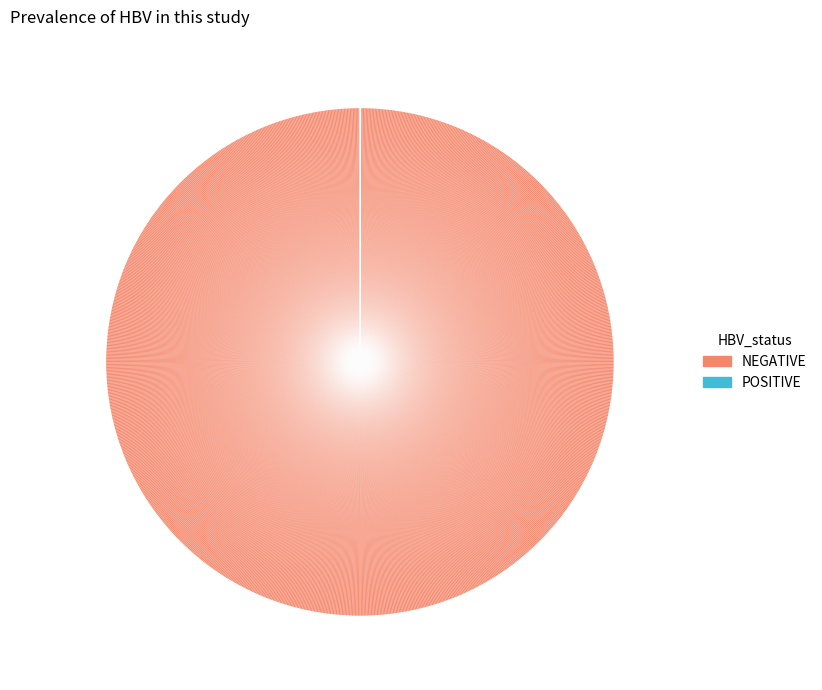

Count the number of slices in the pie.

2